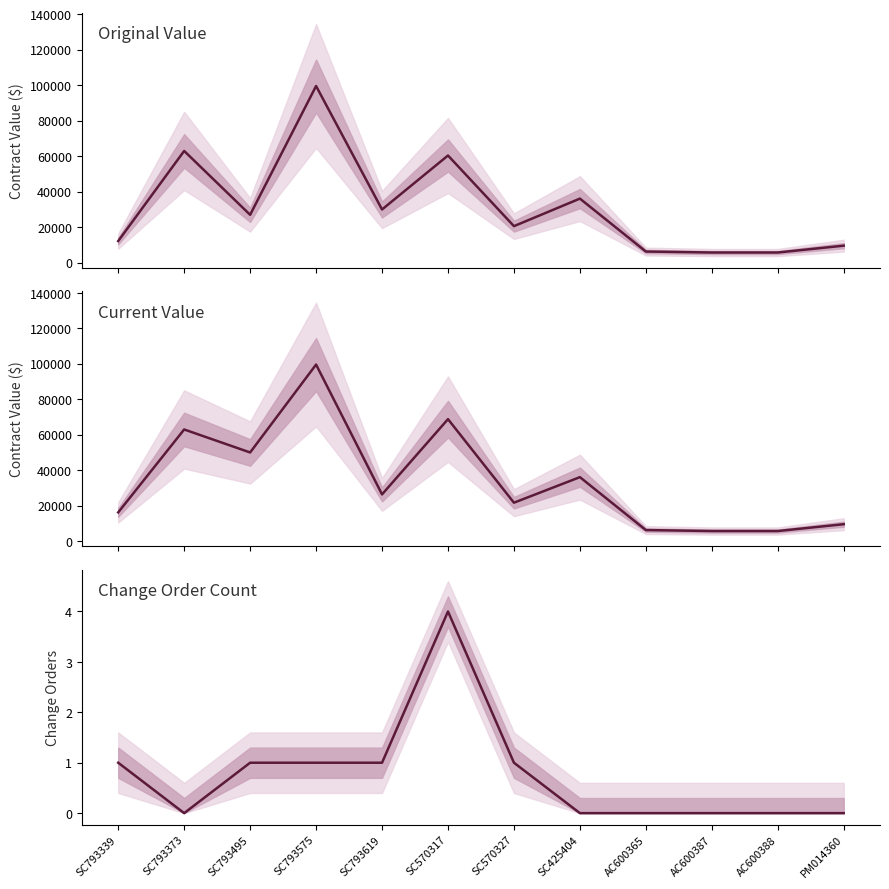

What is the difference between the second highest and minimum values in the original_value series?

57256.3